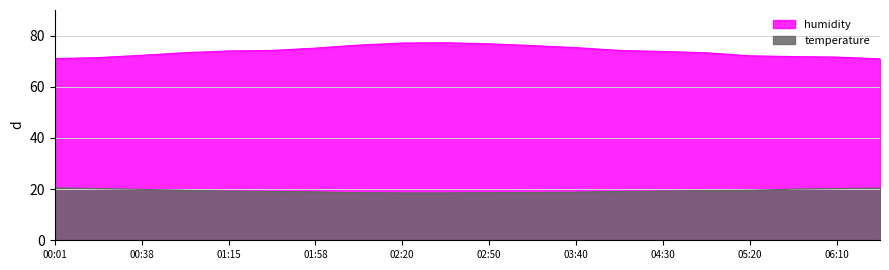

True or false: temperature and humidity intersect in this chart.

False